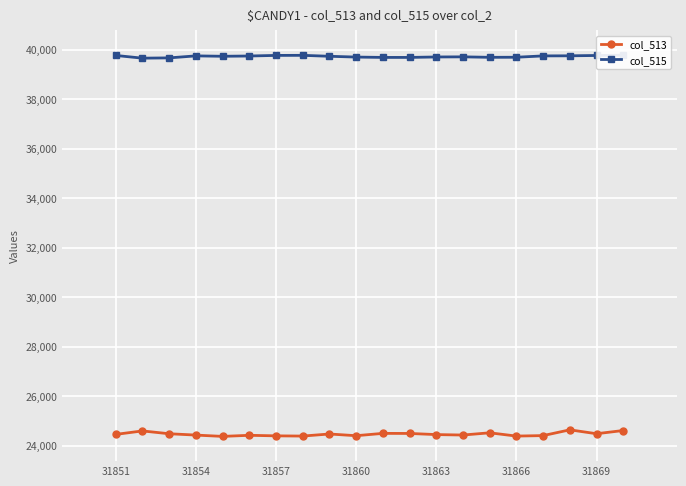

True or false: col_513 and col_515 intersect in this chart.

False